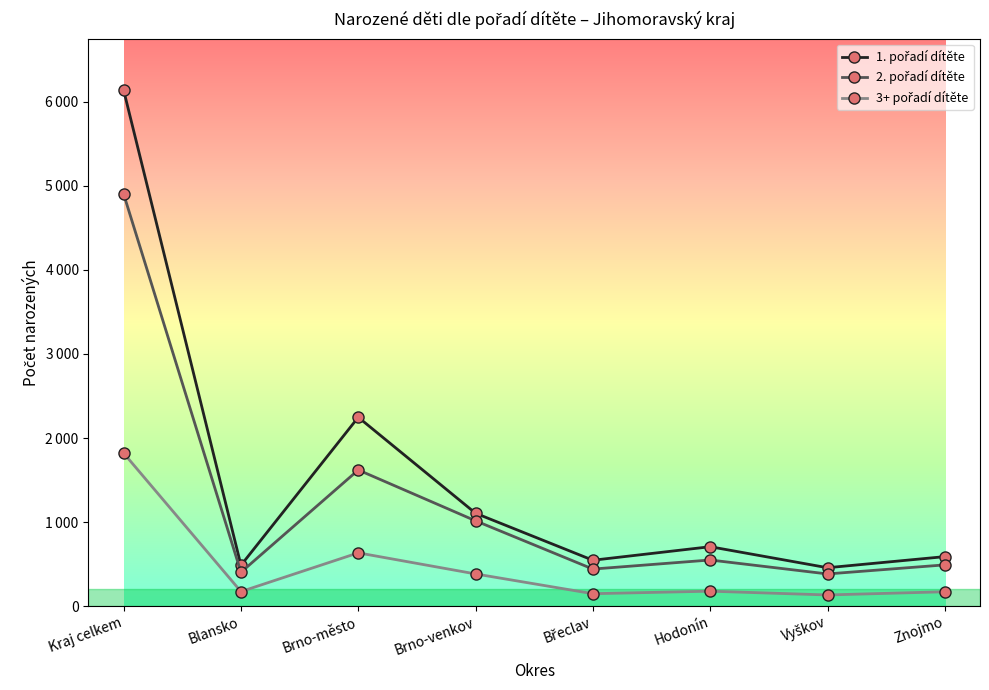

Does the chart have visible grid lines?

No